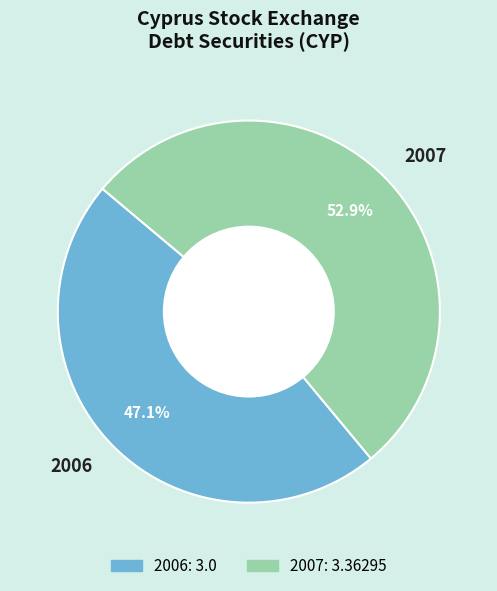

To the nearest percent, what is the difference between the largest and smallest slice percentages?

6%